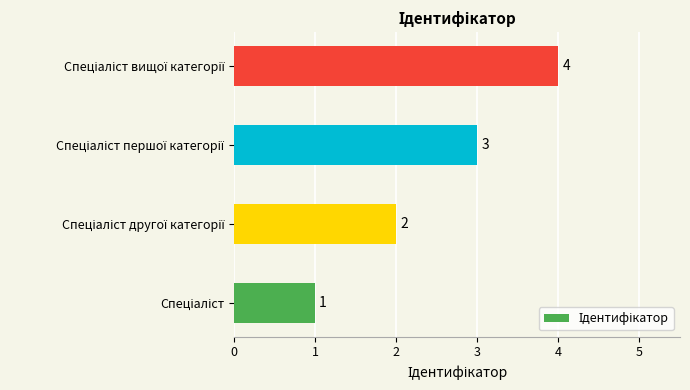

What is the sum of all values?

10